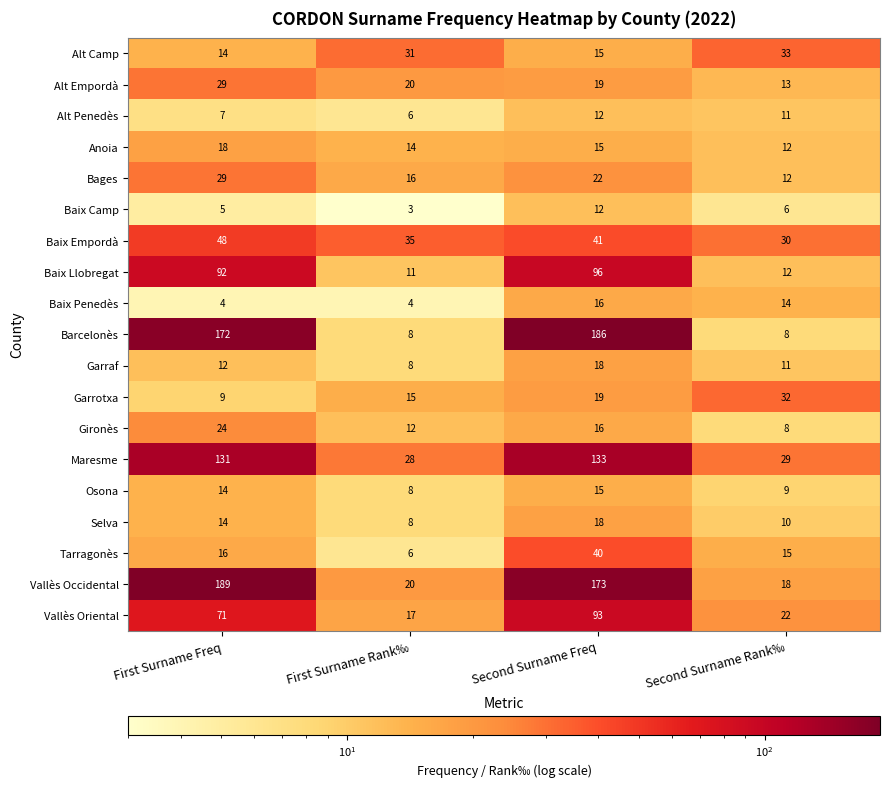

Is it true that Baix Llobregat equals 96 at Second Surname Freq?

True